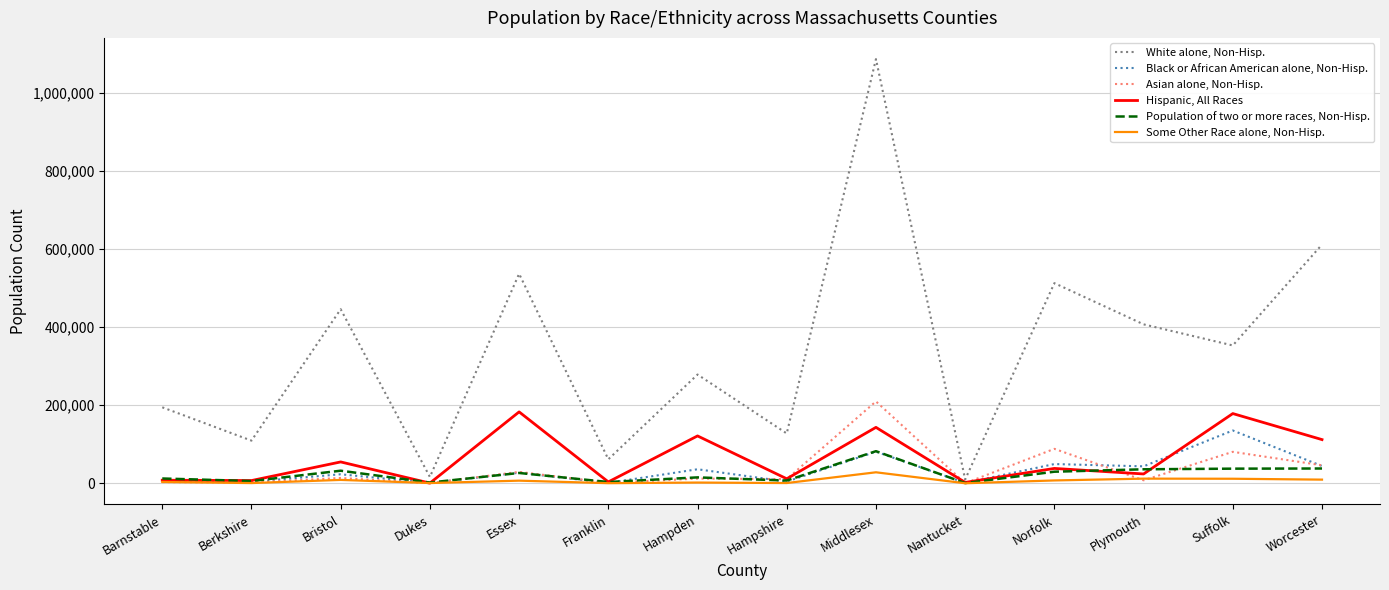

The value of Population of two or more races, Non-Hisp. at Essex is 26475. True or false?

True